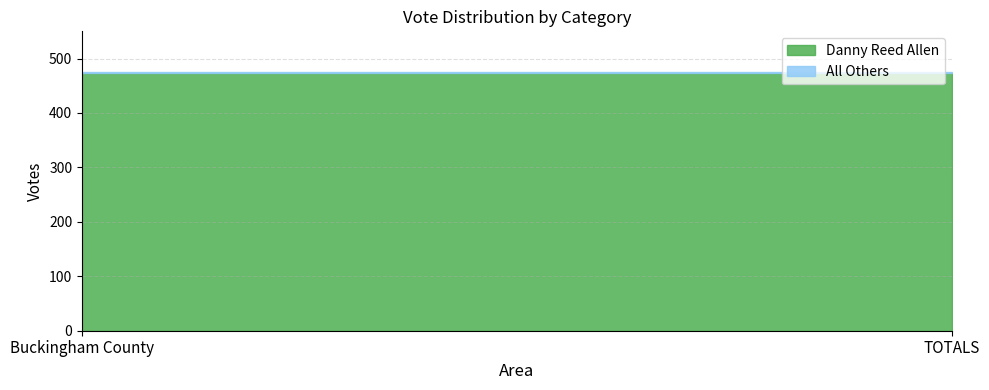

At how many categories does at least one series exceed 145?

2